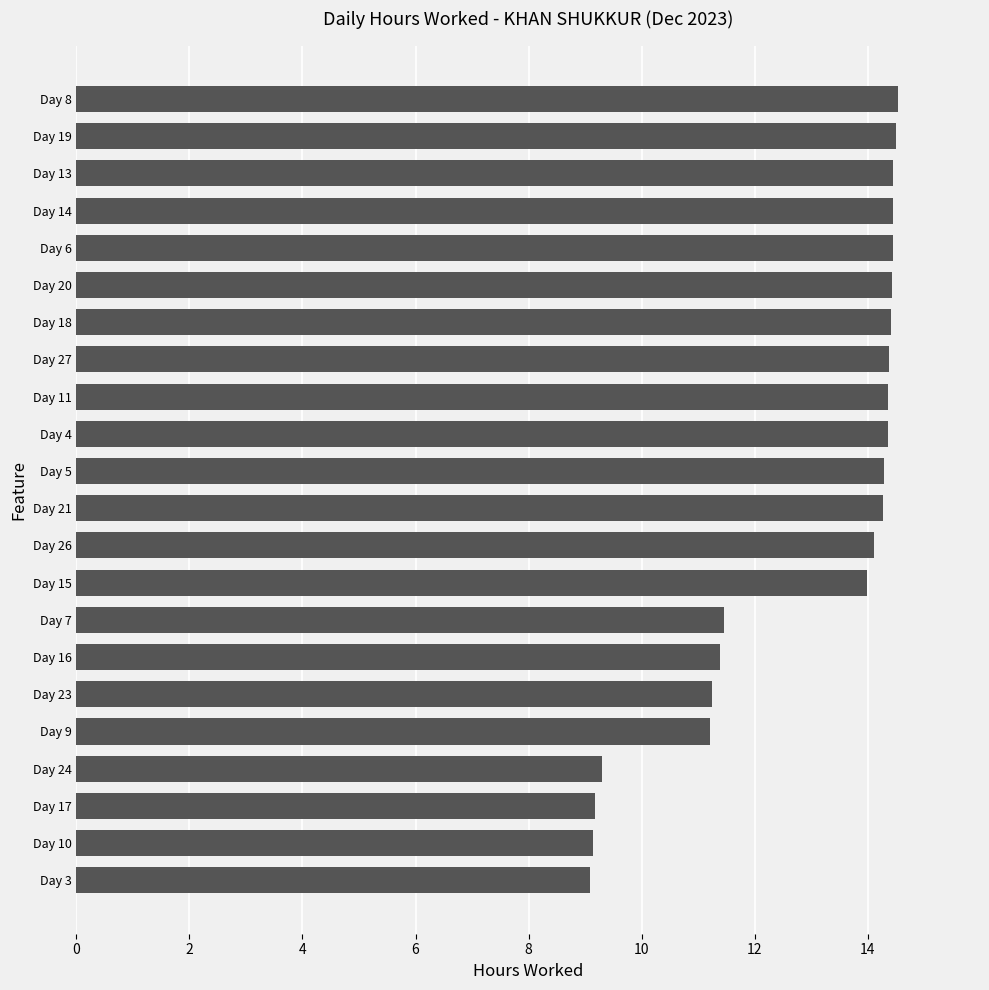

What is the difference between the values at Day 10 and Day 21?

5.1